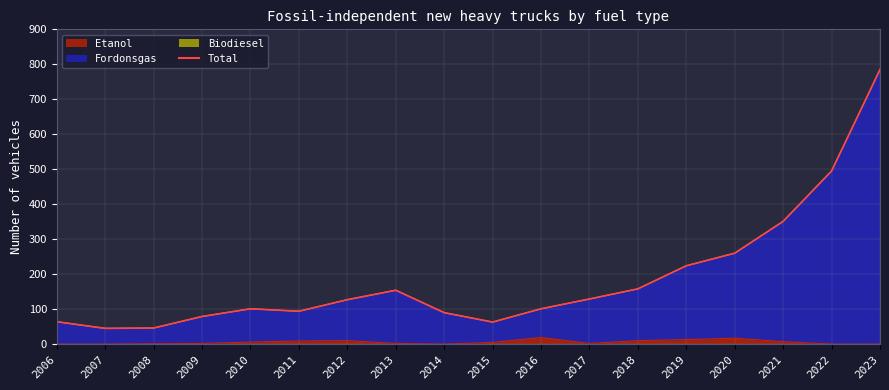

The chart shows a value of 465 at 2021. True or false?

False